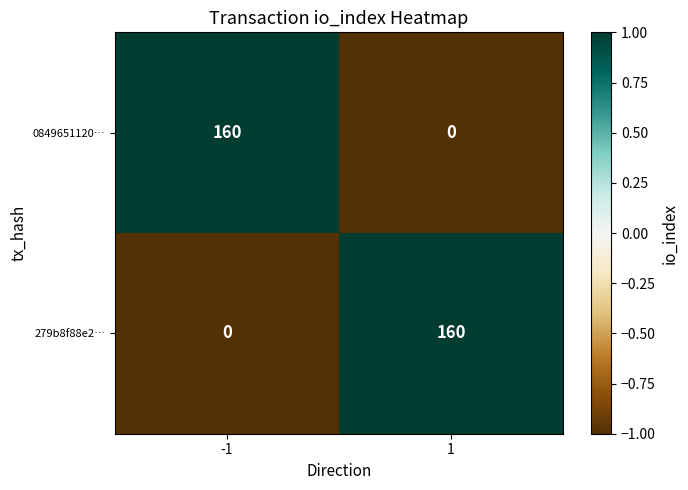

What is the total value across all series at 1?

160